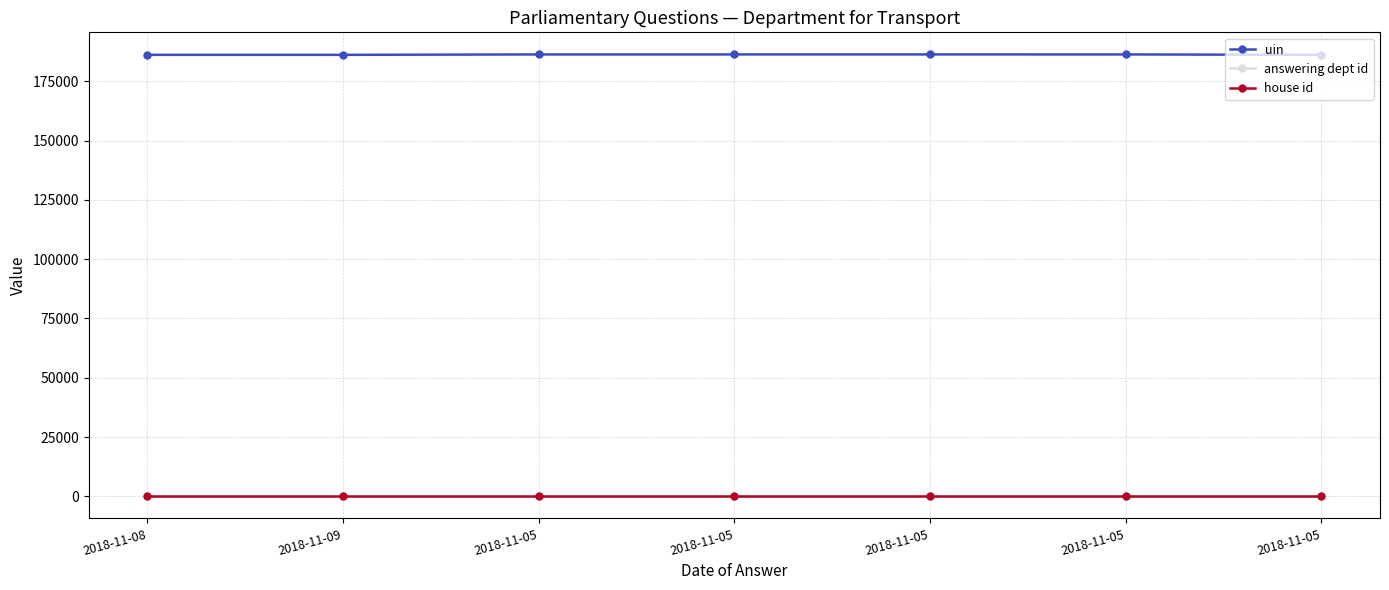

Which series changed the most between 2018-11-08 and 2018-11-05?

uin